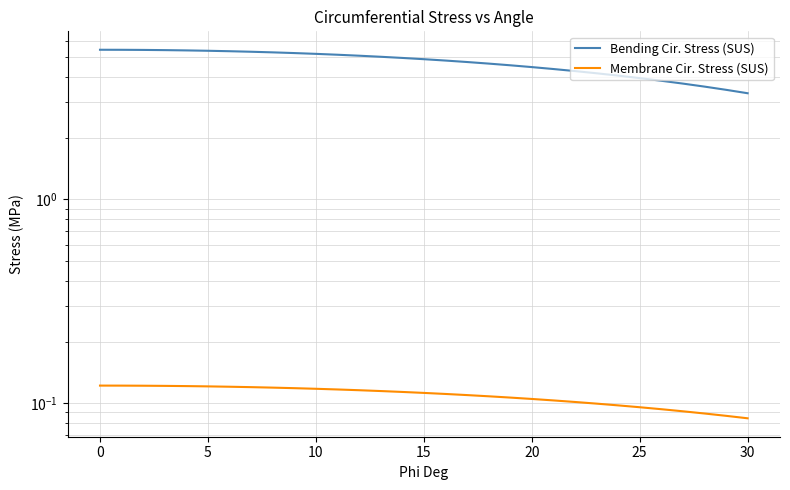

What value does the Membrane Cir. Stress (SUS) series have at 27?

0.1